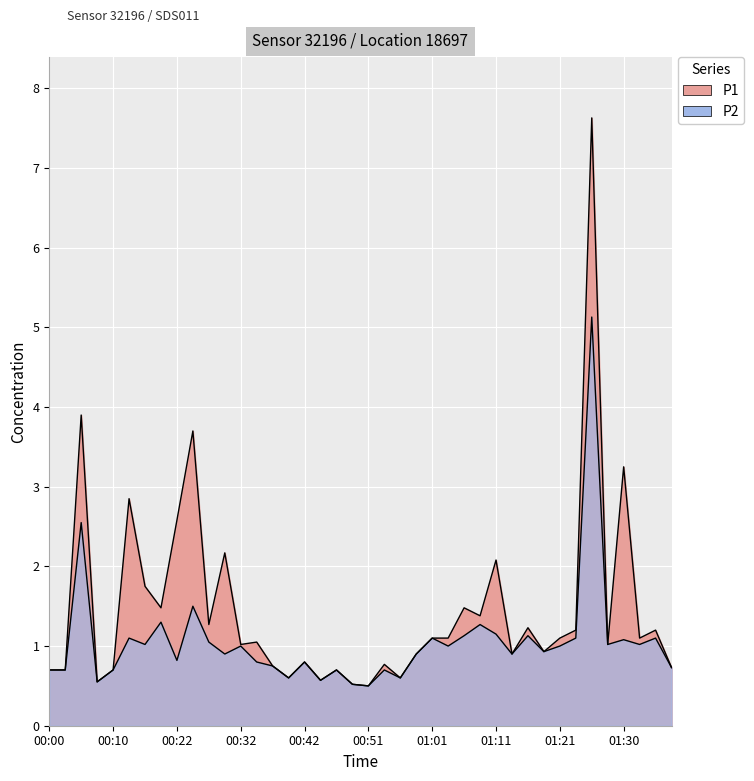

True or false: P2 and P1 cross at least once.

False